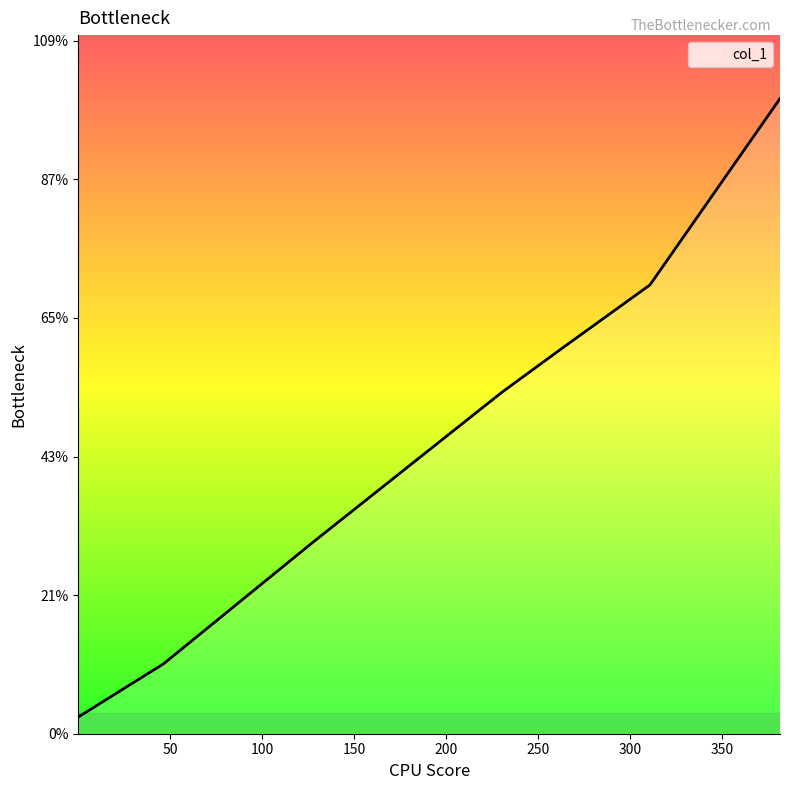

Where does the data first go above 246?

230.3265